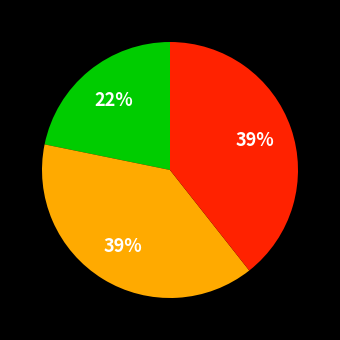

To the nearest percent, what is the average slice percentage?

33%